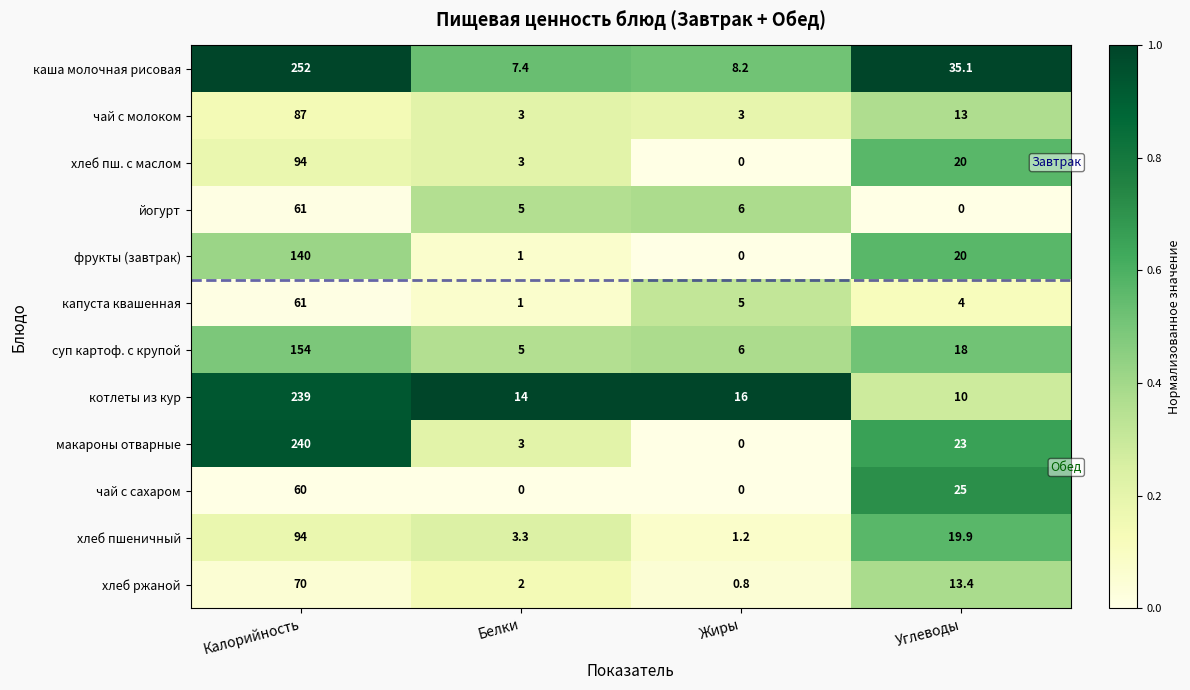

Rank the categories by хлеб пш. с маслом value from highest to lowest.

Калорийность, Углеводы, Белки, Жиры